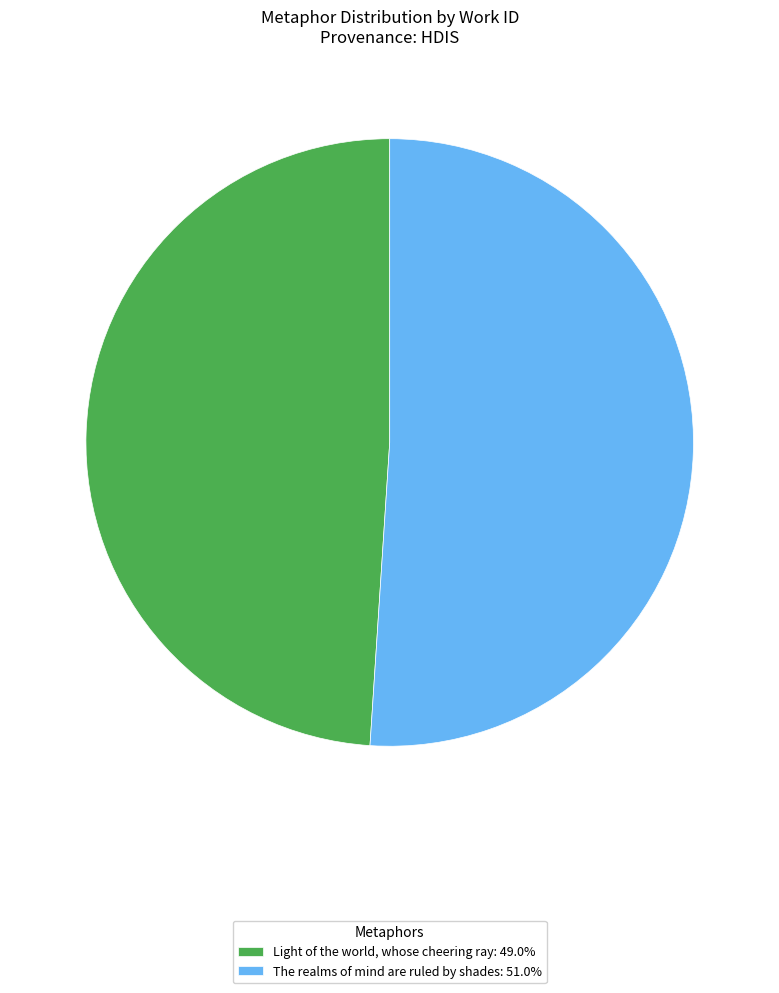

Is there any slice that represents more than half of the pie?

Yes